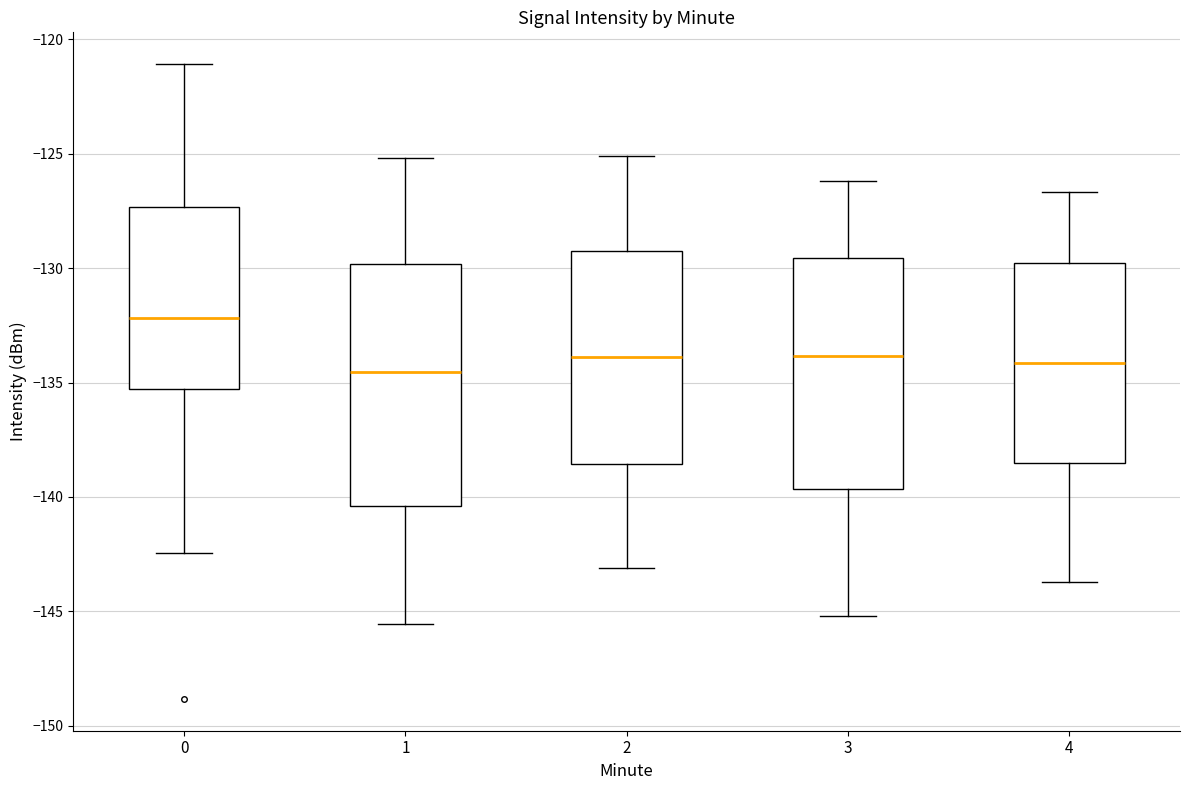

Where is the lower edge of the box at x = 1 on the y-axis? The values are not printed on the chart, so give them approximately, as read against the axis.

-140.5